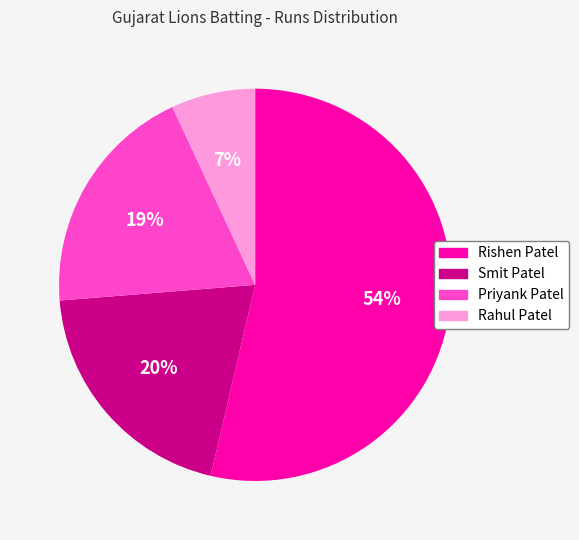

Does any single category account for the majority?

Yes